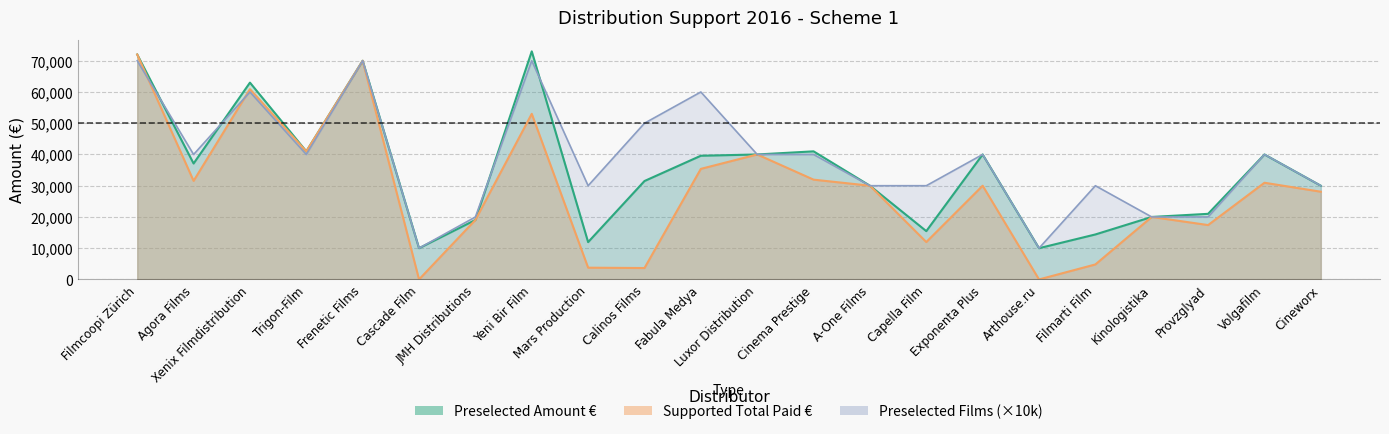

After their last crossing, which series has the higher values: preselected_number or preselected_amount?

preselected_number